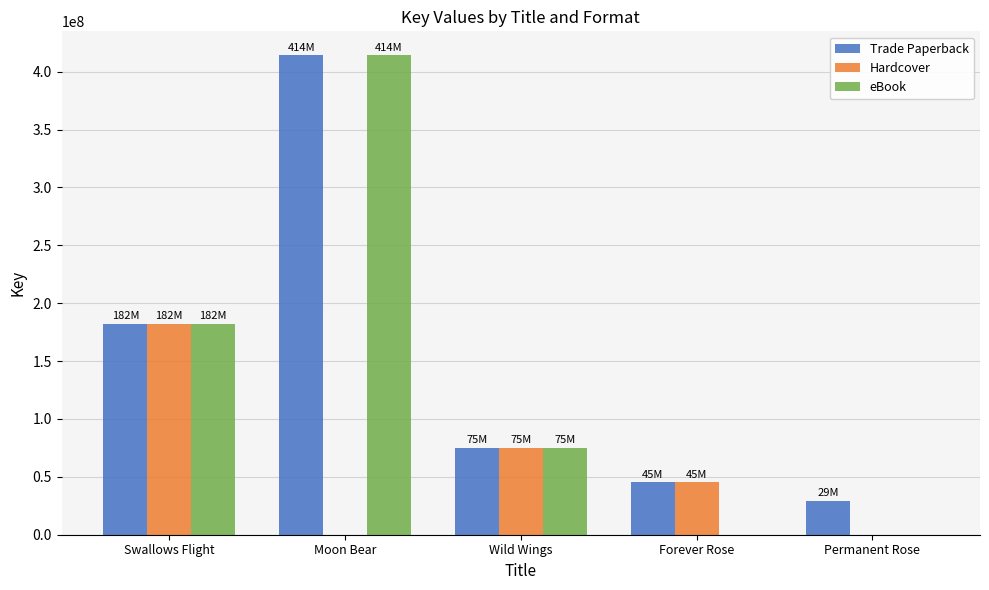

Is it true that eBook equals 414212317 at Moon Bear?

True